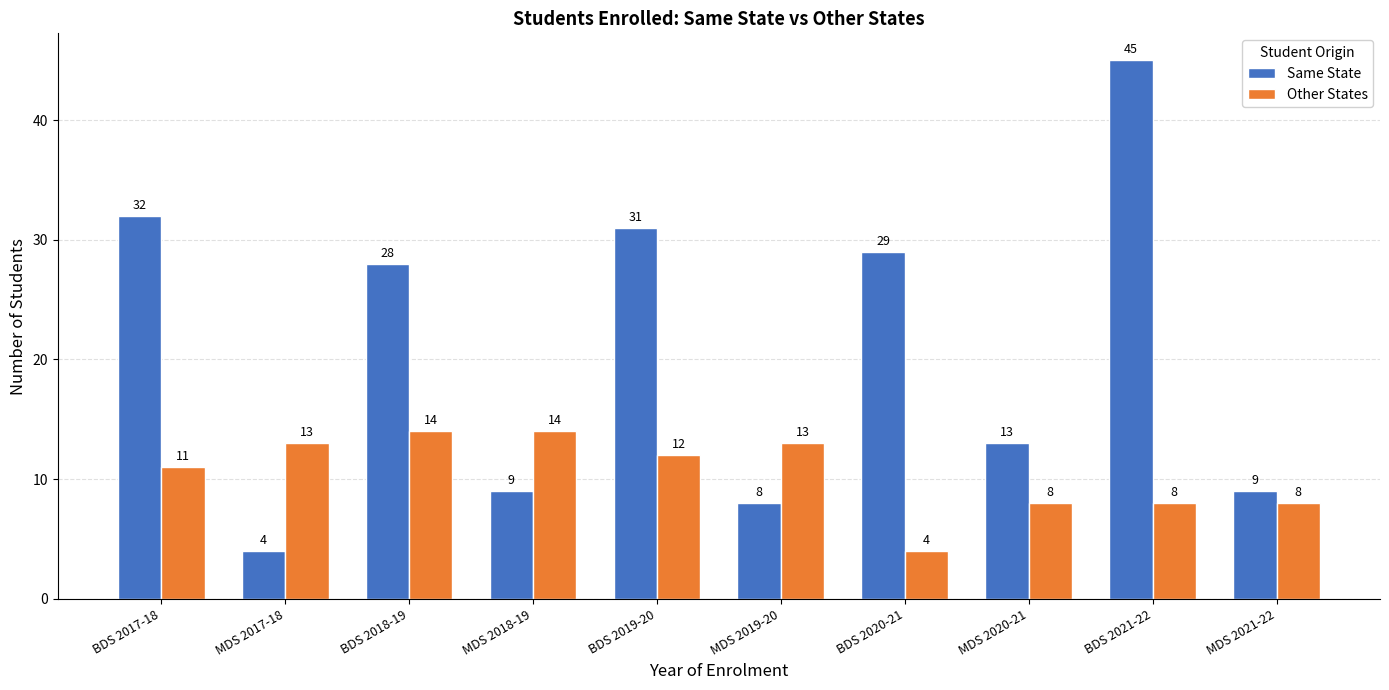

What are all the series names shown in the legend?

Same State, Other States